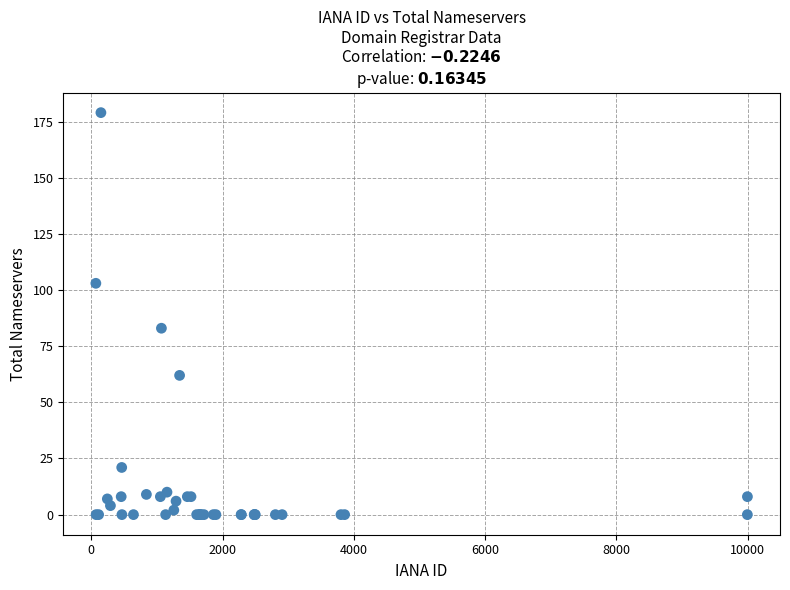

What Y value in the scatter plot is closest to 89?

83